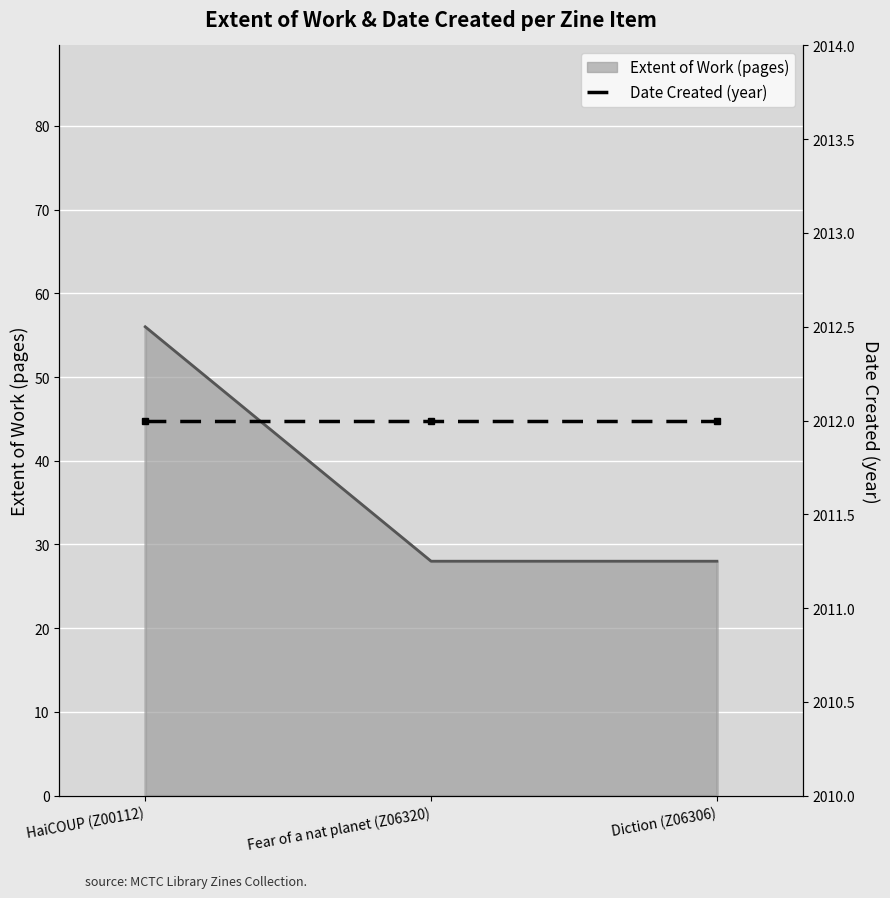

Reading left to right, list all the values displayed in this chart.

HaiCOUP (Z00112)=56	Fear of a nat planet (Z06320)=28	Diction (Z06306)=28